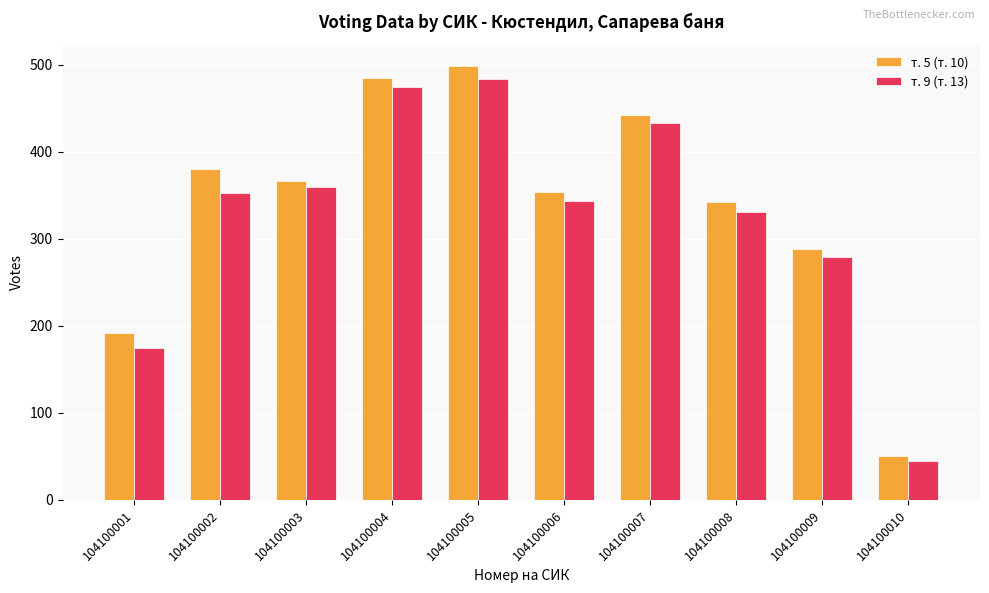

At how many categories does at least one series exceed 165?

9